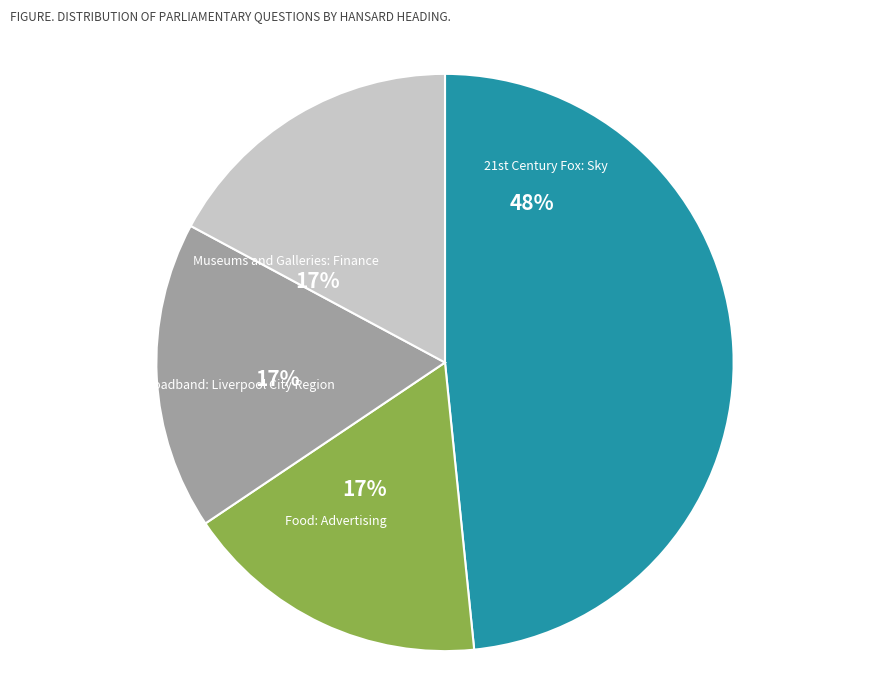

What percentage is NOT represented by Broadband: Liverpool City Region?

82.7%